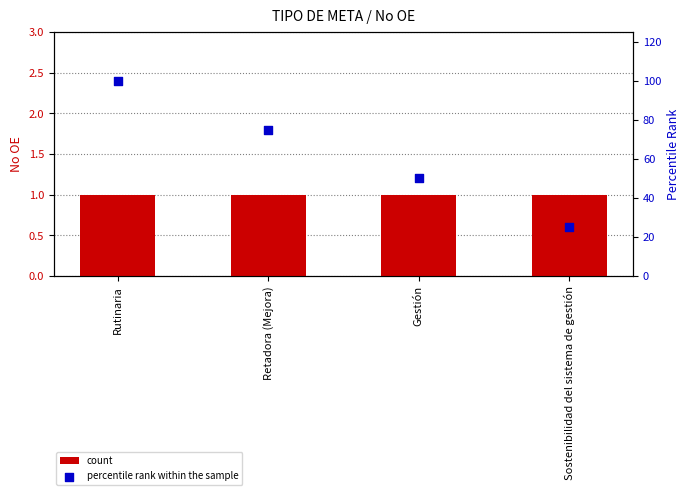

What are all the series names shown in the legend?

count, percentile rank within the sample